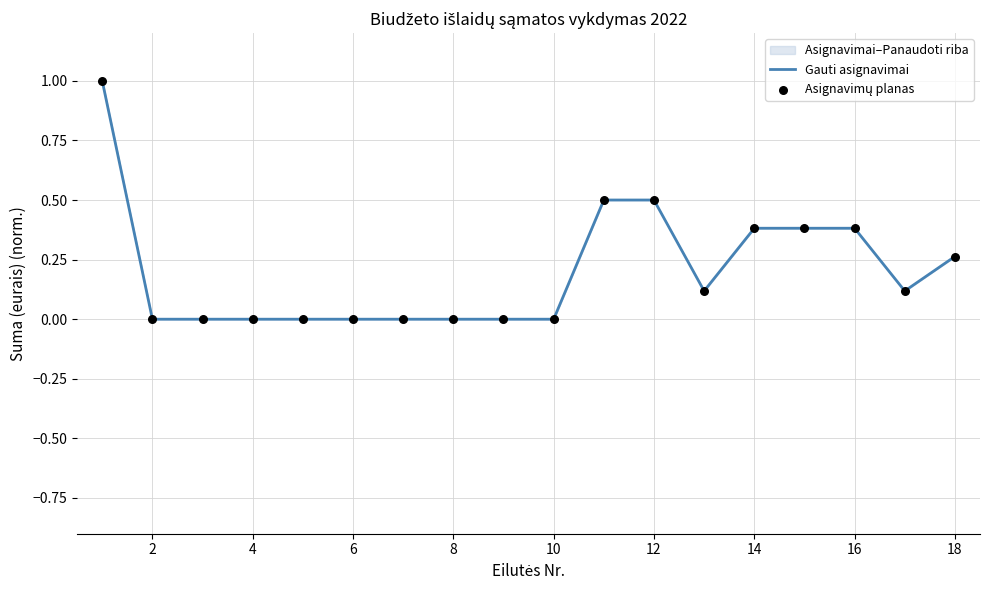

Which series has the widest spread of Y values?

Gauti asignavimai